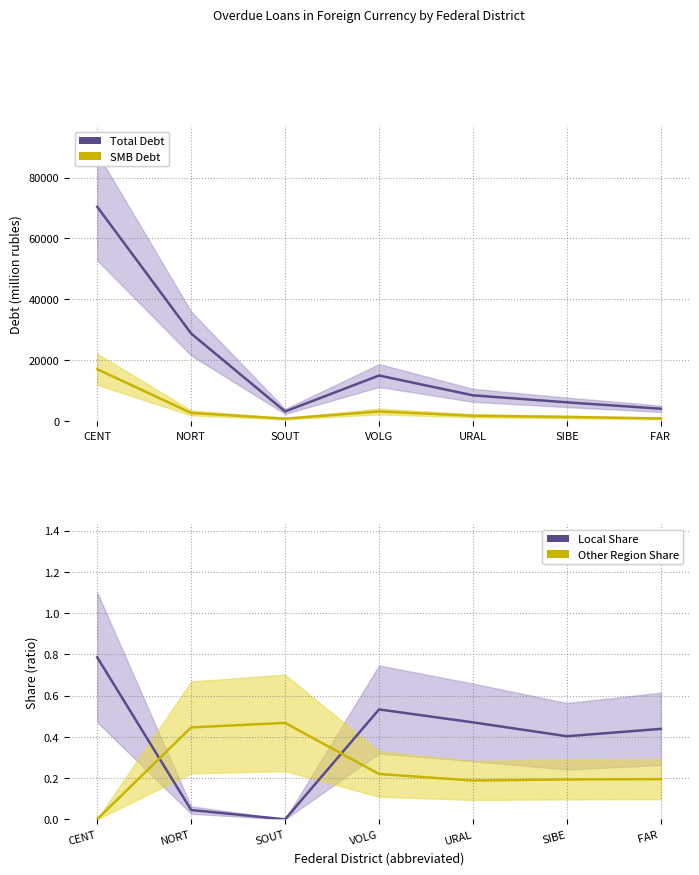

In Local Share, how many points are higher than both neighbors (excluding endpoints)?

1